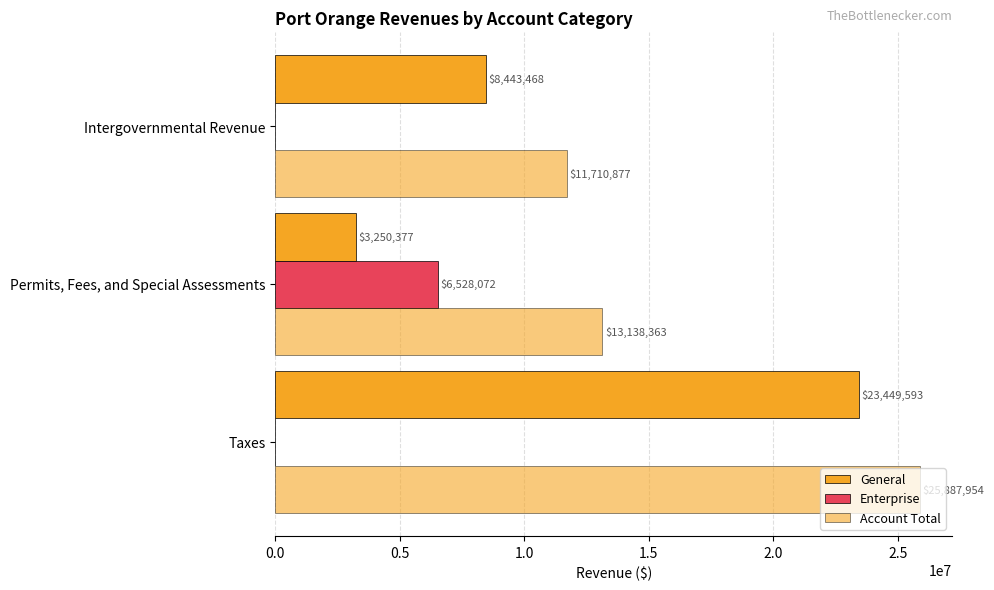

How many data points does each series have?

3